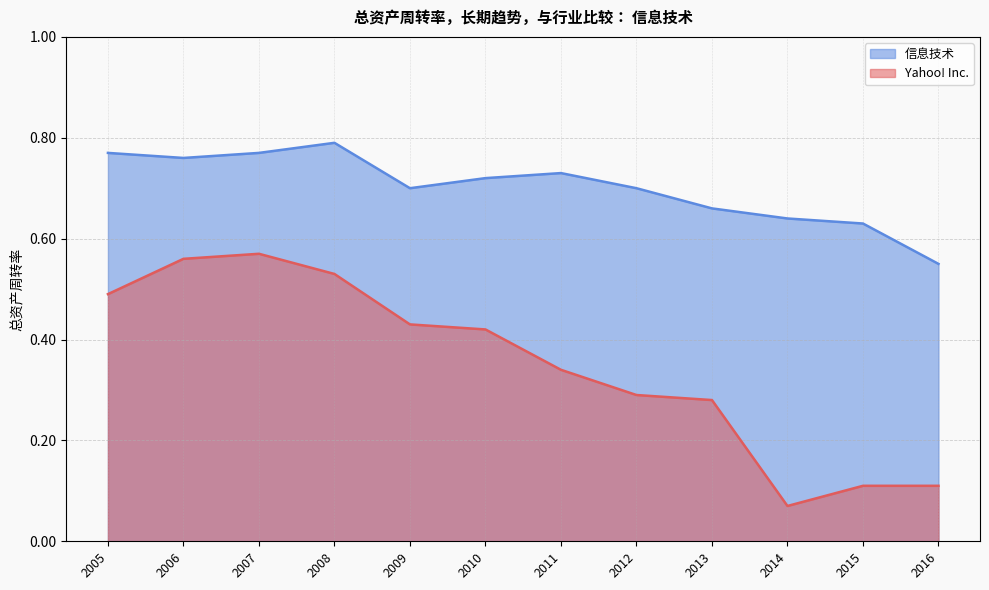

Does the chart display data point markers on the line(s)?

No